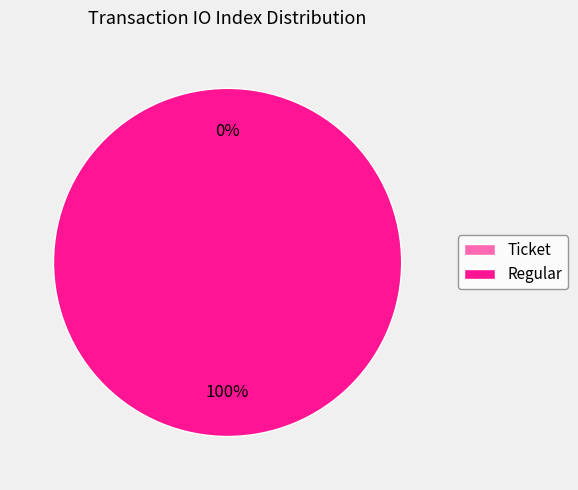

Does any single category account for the majority?

Yes